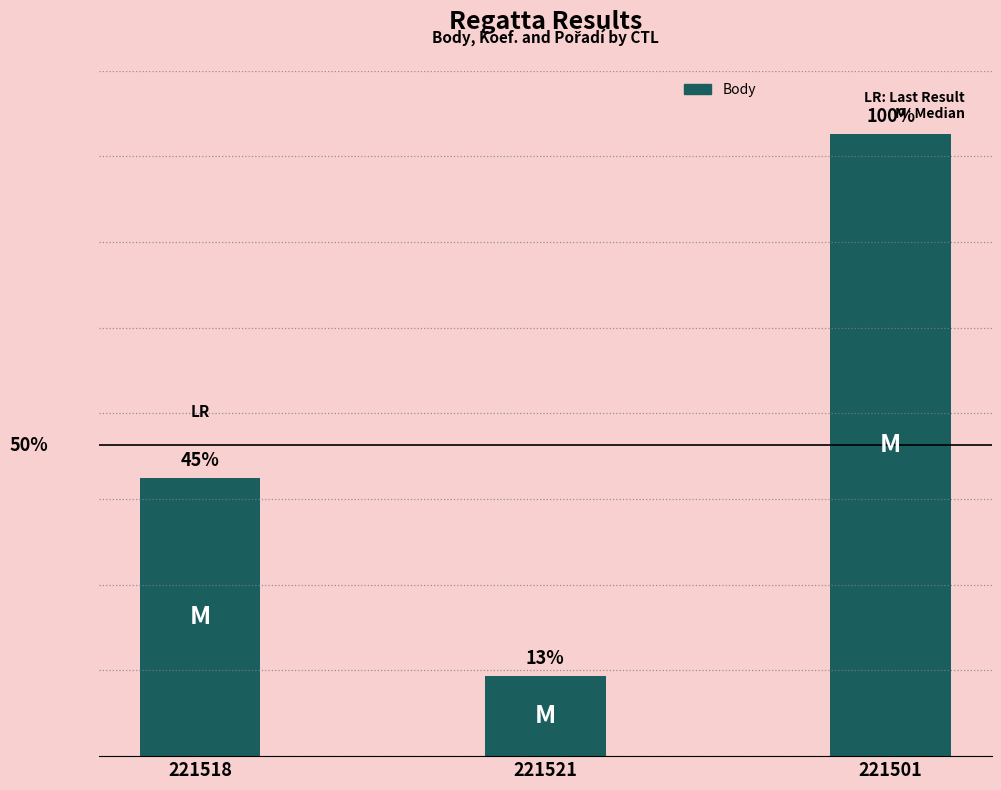

True or false: the data shows 2360 at 221501.

True